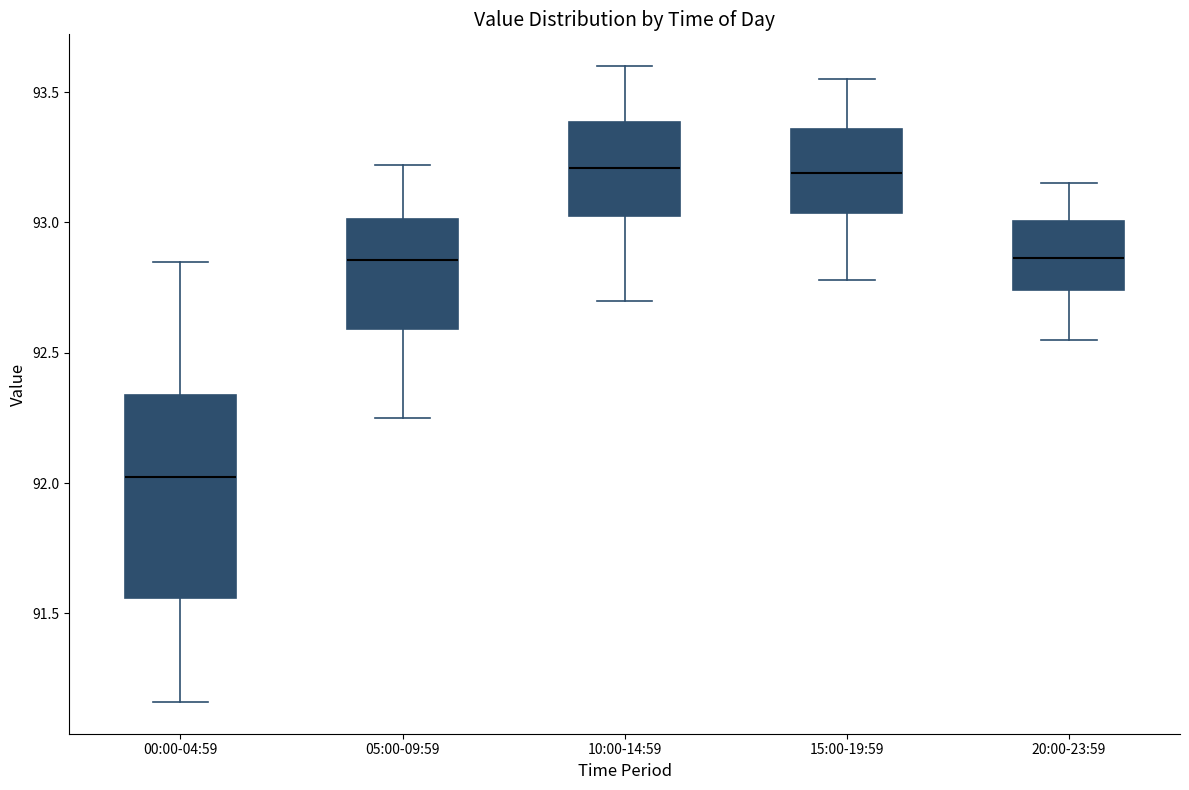

Reading left to right, transcribe this box plot: for each box, give where its median line is, the range the box spans, and where its two whiskers end, as read against the y-axis. The values are not printed on the chart, so give them approximately, as read against the axis.

00:00-04:59: median 92.05, box 91.55 to 92.35, whiskers 91.15 to 92.85
05:00-09:59: median 92.85, box 92.60 to 93.00, whiskers 92.25 to 93.20
10:00-14:59: median 93.20, box 93.05 to 93.40, whiskers 92.70 to 93.60
15:00-19:59: median 93.20, box 93.05 to 93.35, whiskers 92.80 to 93.55
20:00-23:59: median 92.85, box 92.75 to 93.00, whiskers 92.55 to 93.15